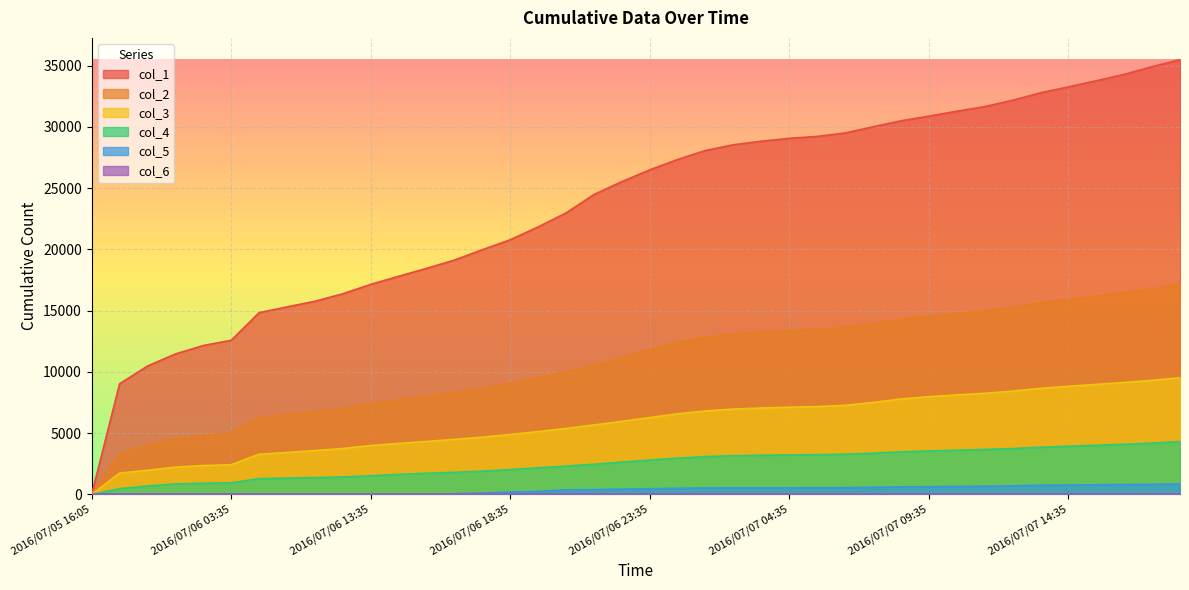

What is the sum of the col_2 values at 2016/07/07 10:35 and 2016/07/07 05:35?

28232